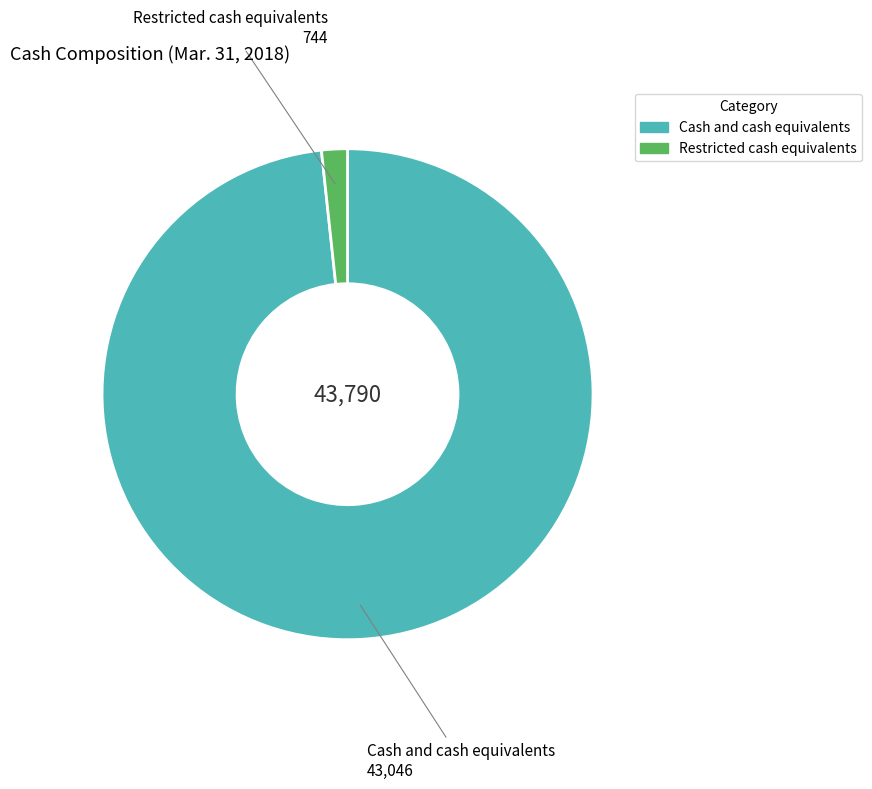

The Cash and cash equivalents slice represents 98% of the pie. True or false?

True